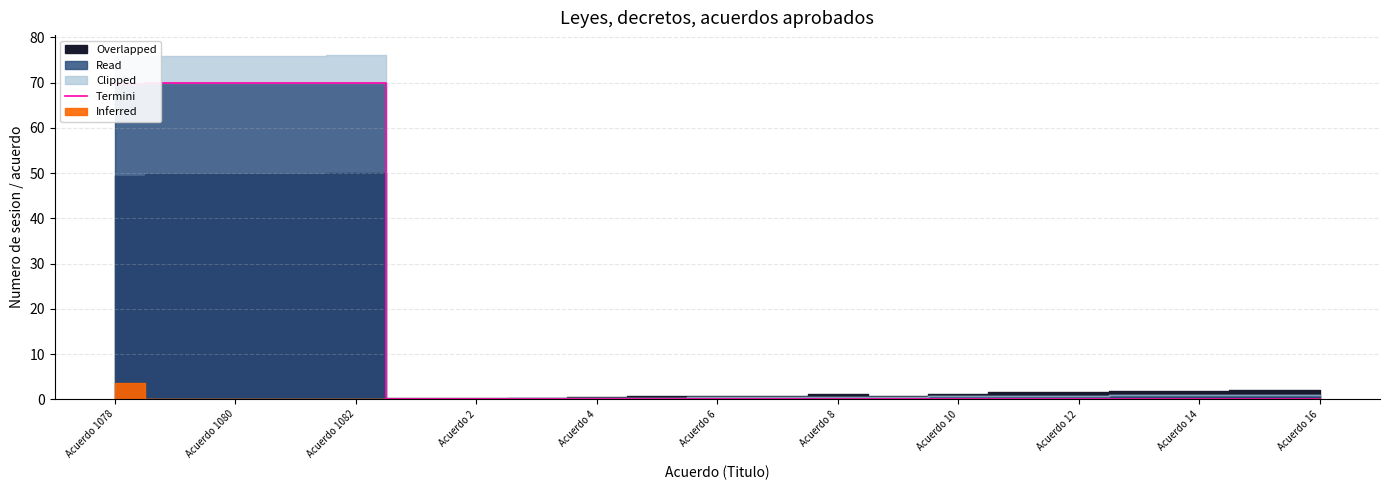

What is the highest value of the Termini series?

70.0